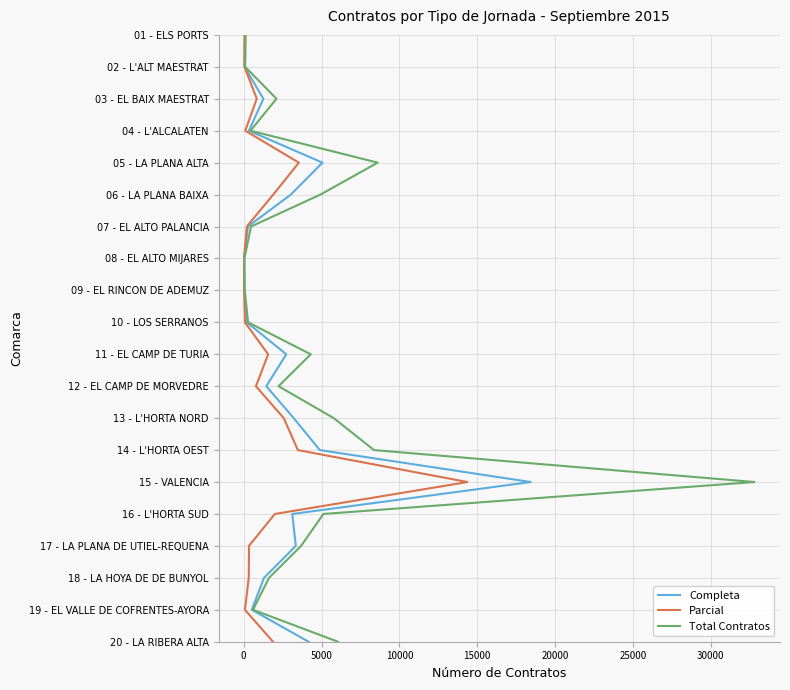

What are all the series names shown in the legend?

Completa, Parcial, Total Contratos